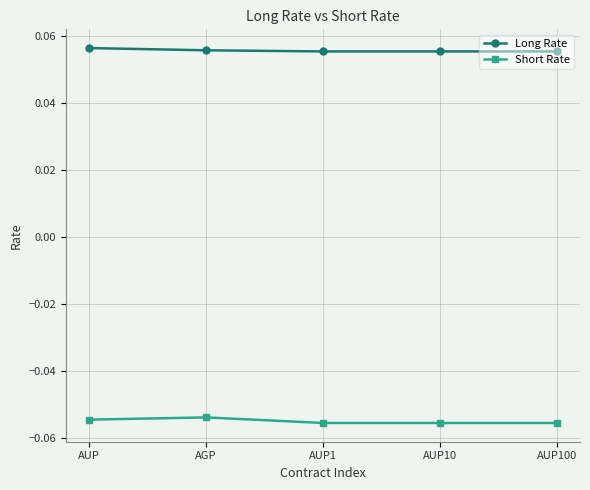

Rank the series by their maximum value, from highest to lowest.

Long Rate, Short Rate